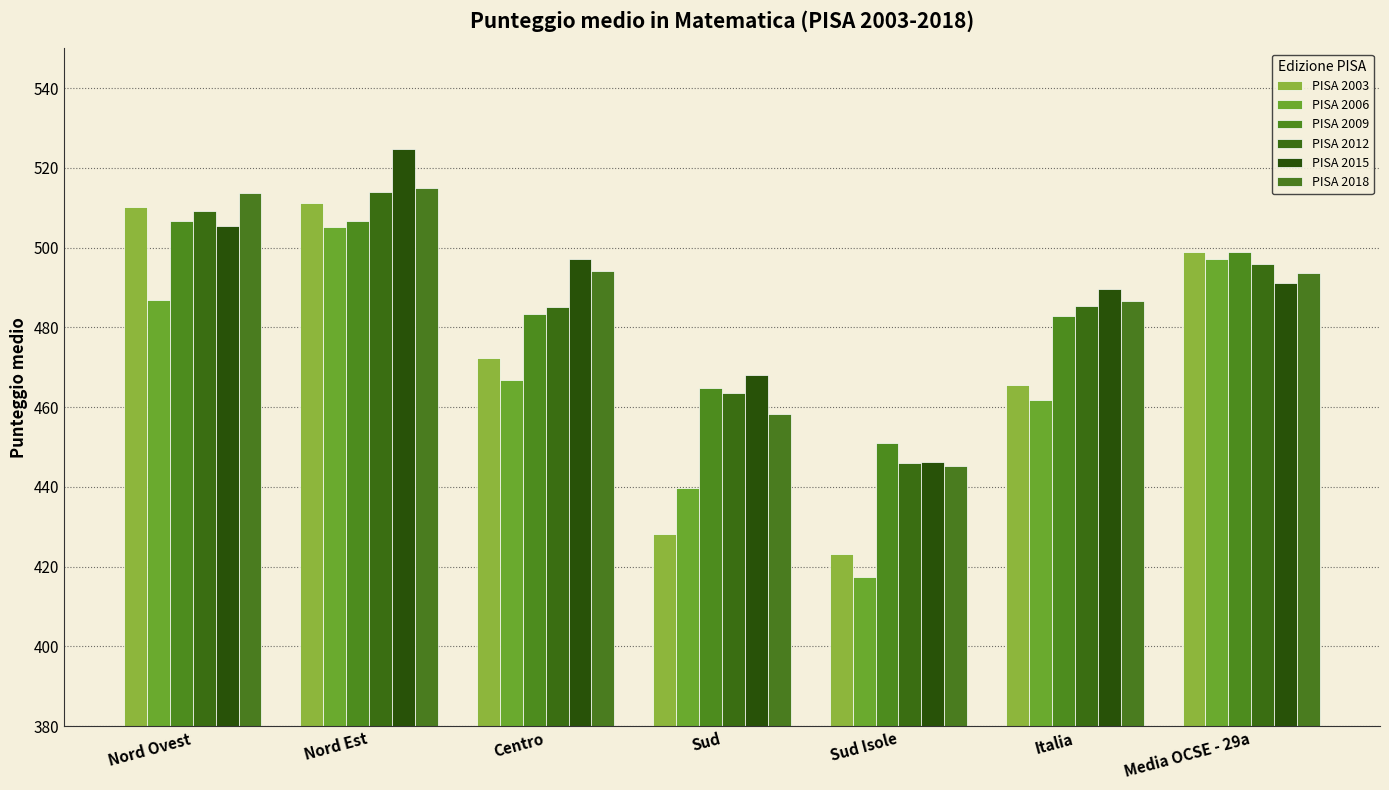

What is the difference between the second highest and second lowest values in the PISA 2009 series?

41.8